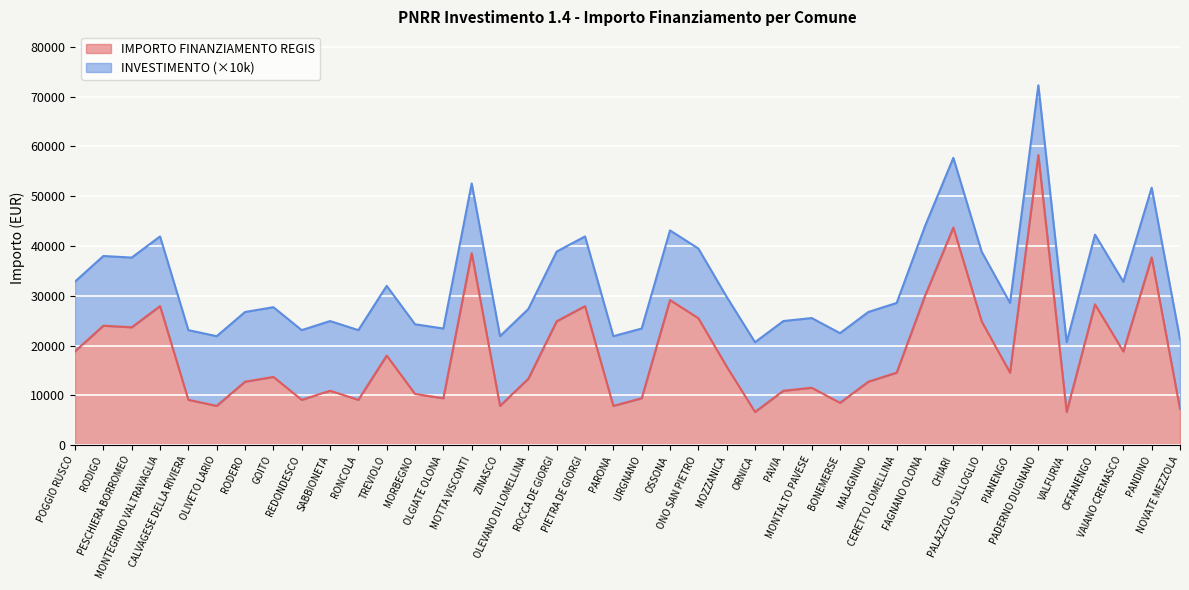

What is the label of the 11th point from the right?

CERETTO LOMELLINA